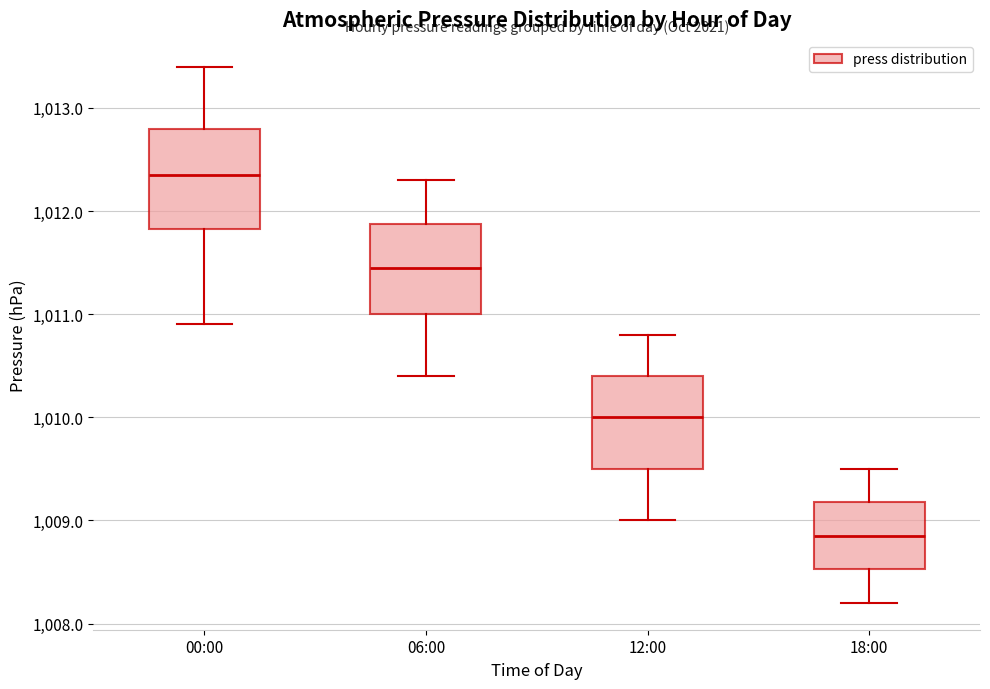

Where does the lower whisker of the box for 12:00 end on the y-axis? The values are not printed on the chart, so give them approximately, as read against the axis.

1009.0